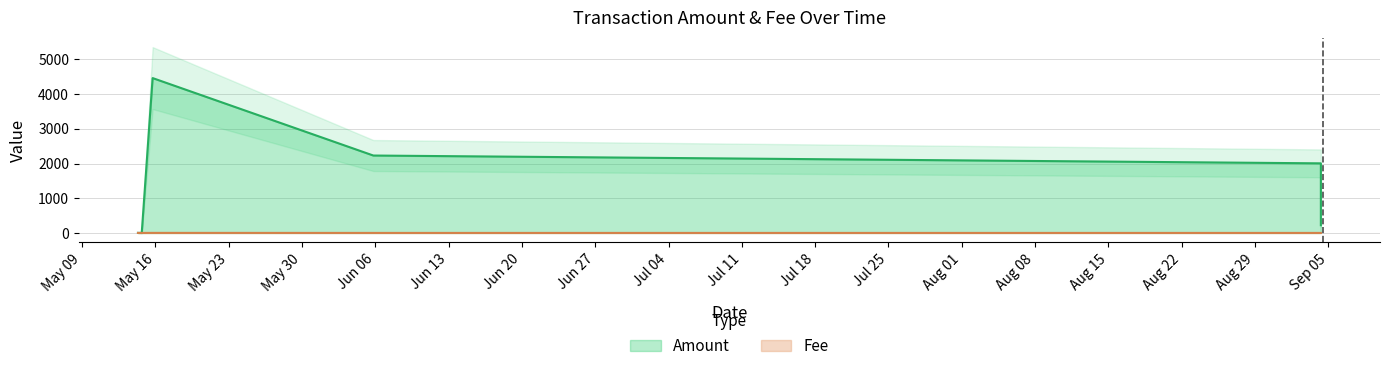

At which label does Fee reach its minimum?

2017-05-14 08:09:25